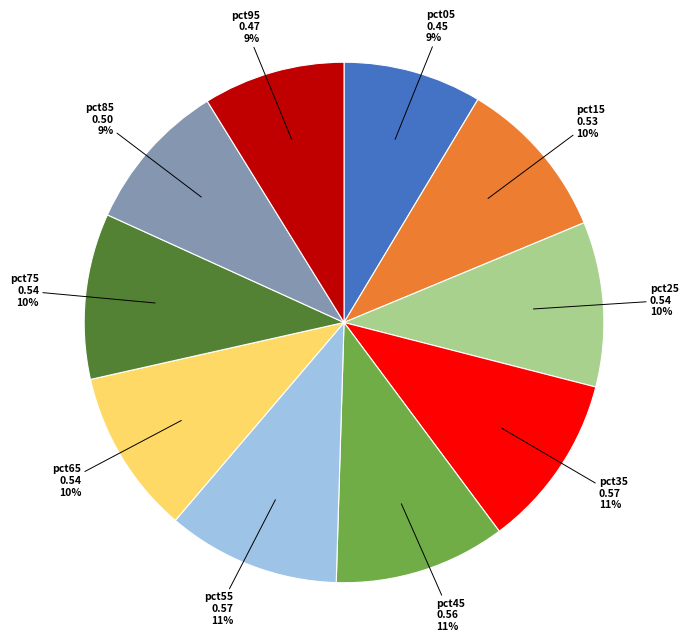

To the nearest percent, what is the average slice percentage?

10%